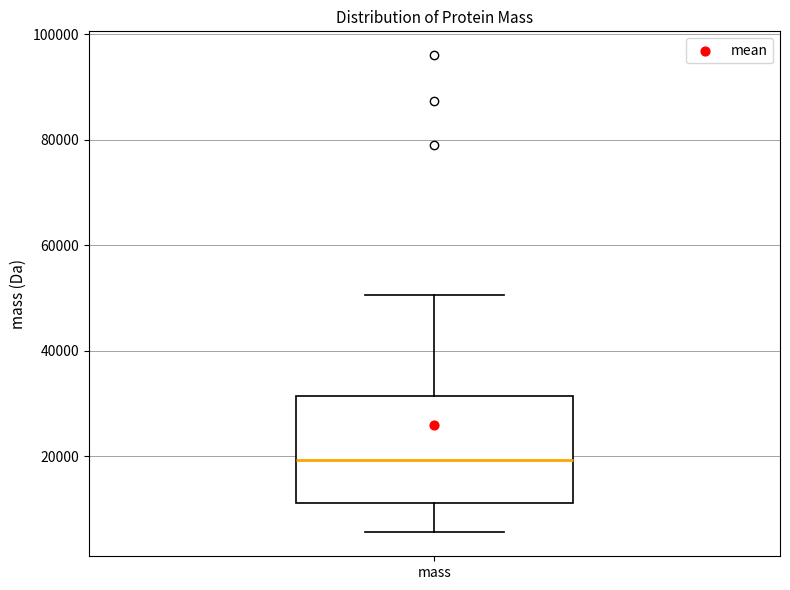

Where does the median line of the box for mass sit on the y-axis? The values are not printed on the chart, so give them approximately, as read against the axis.

20000